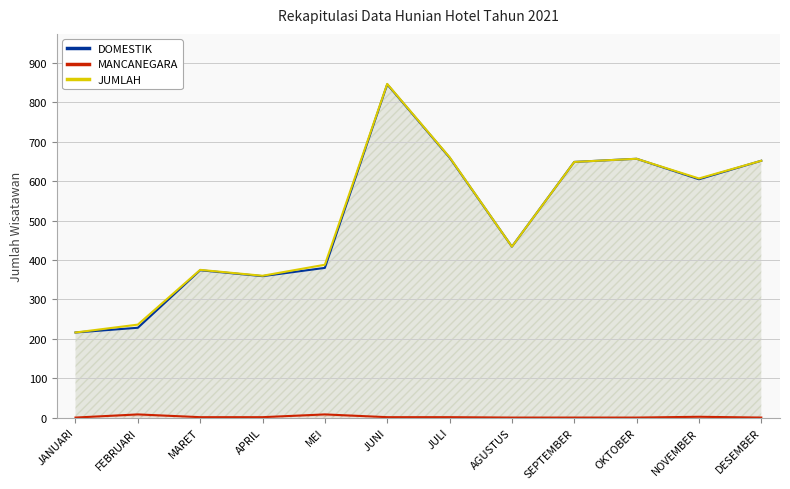

At which category is the sum across all series the highest?

JUNI